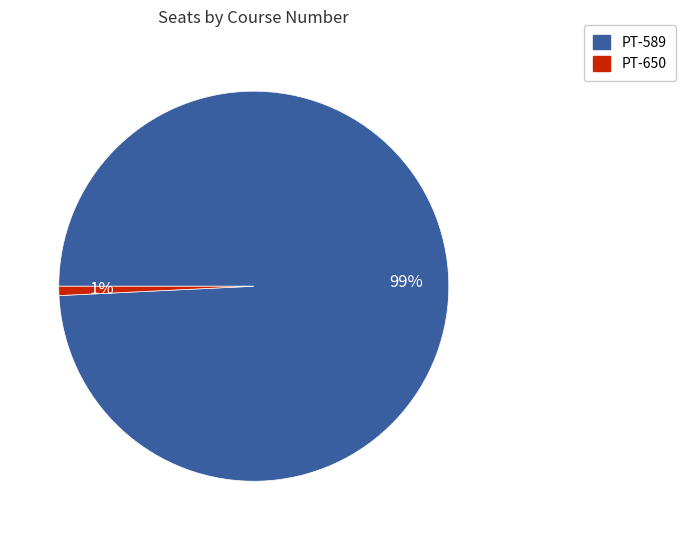

How many slices are in this pie chart?

2